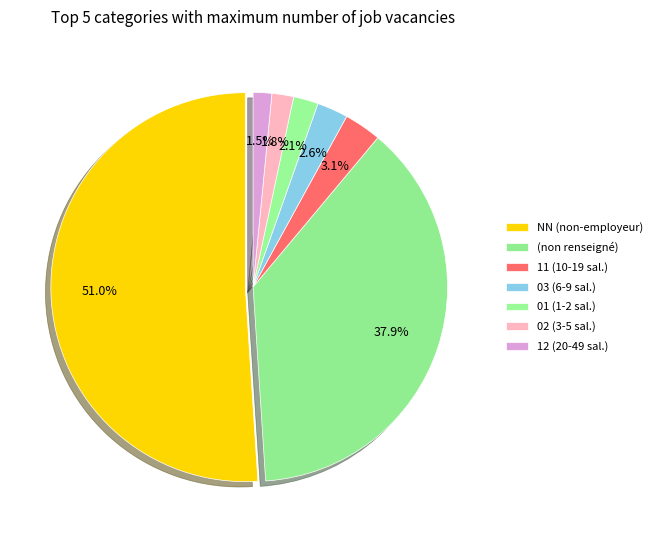

To the nearest percent, what is the combined percentage of 12 and ?

39%